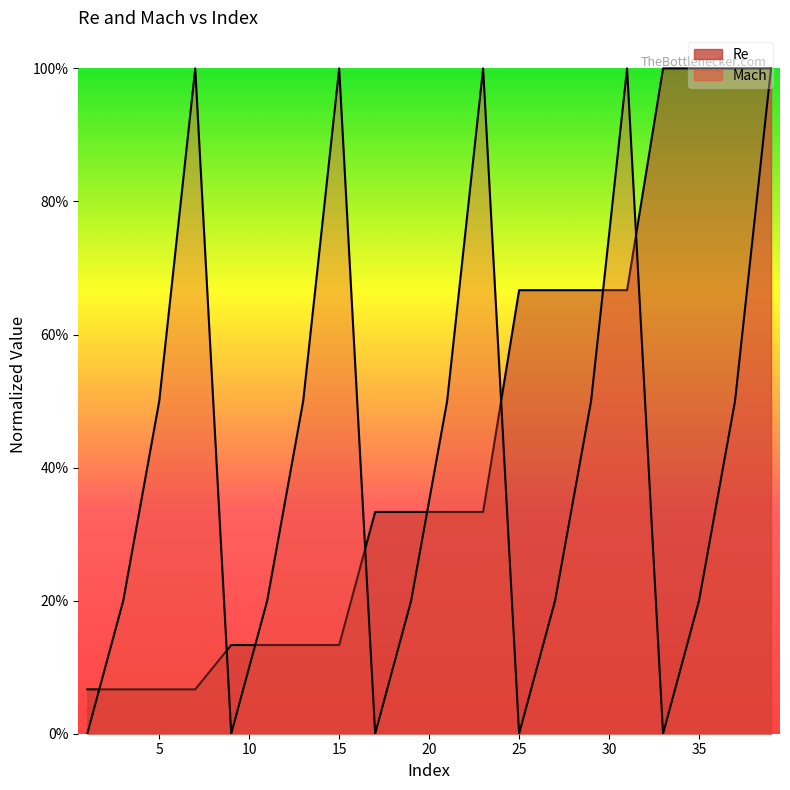

What are all the series names shown in the legend?

Re, Mach